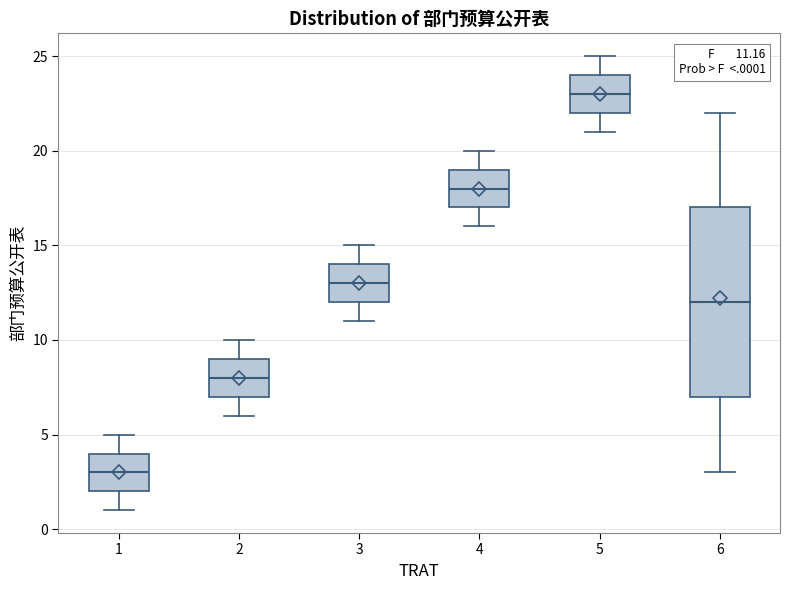

Which box has the highest median line?

5